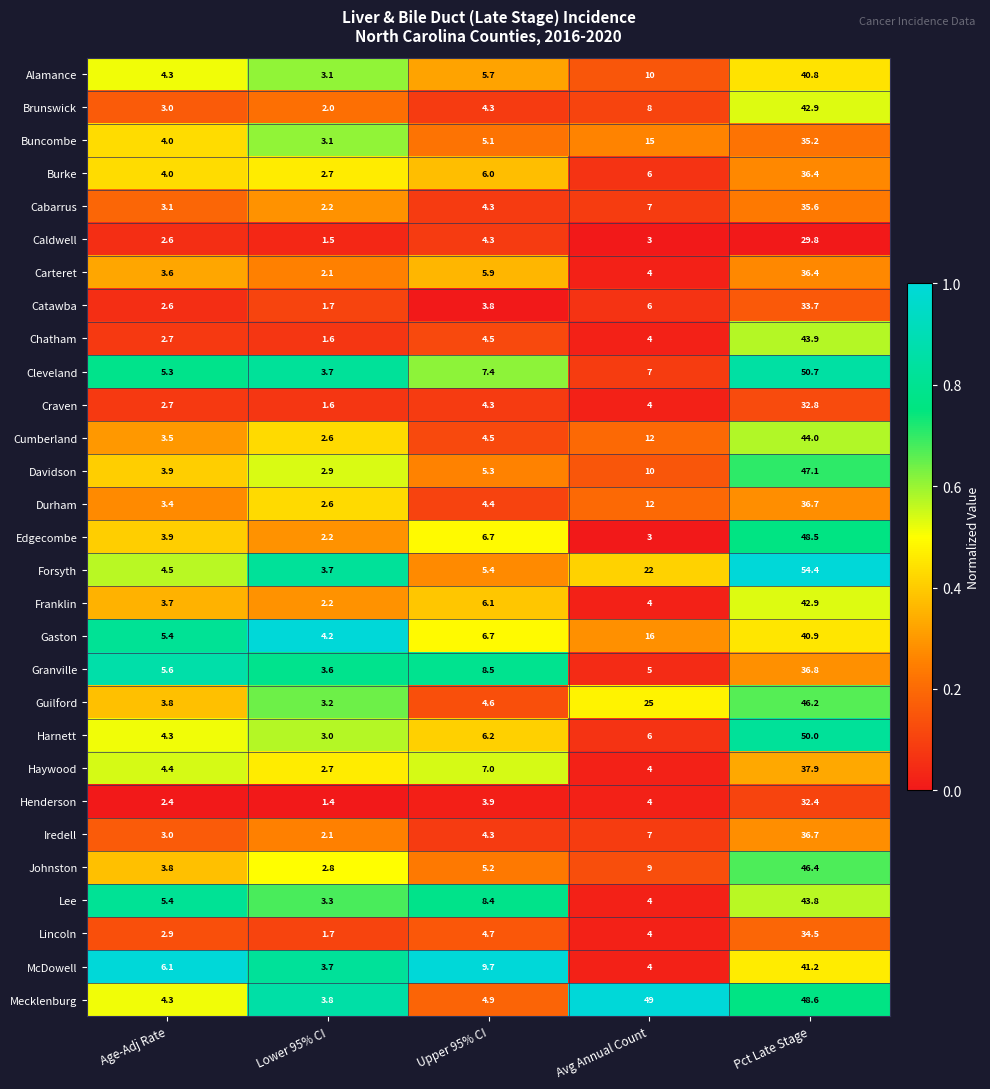

Rank the categories by Lincoln value from highest to lowest.

Pct Late Stage, Upper 95% CI, Avg Annual Count, Age-Adj Rate, Lower 95% CI